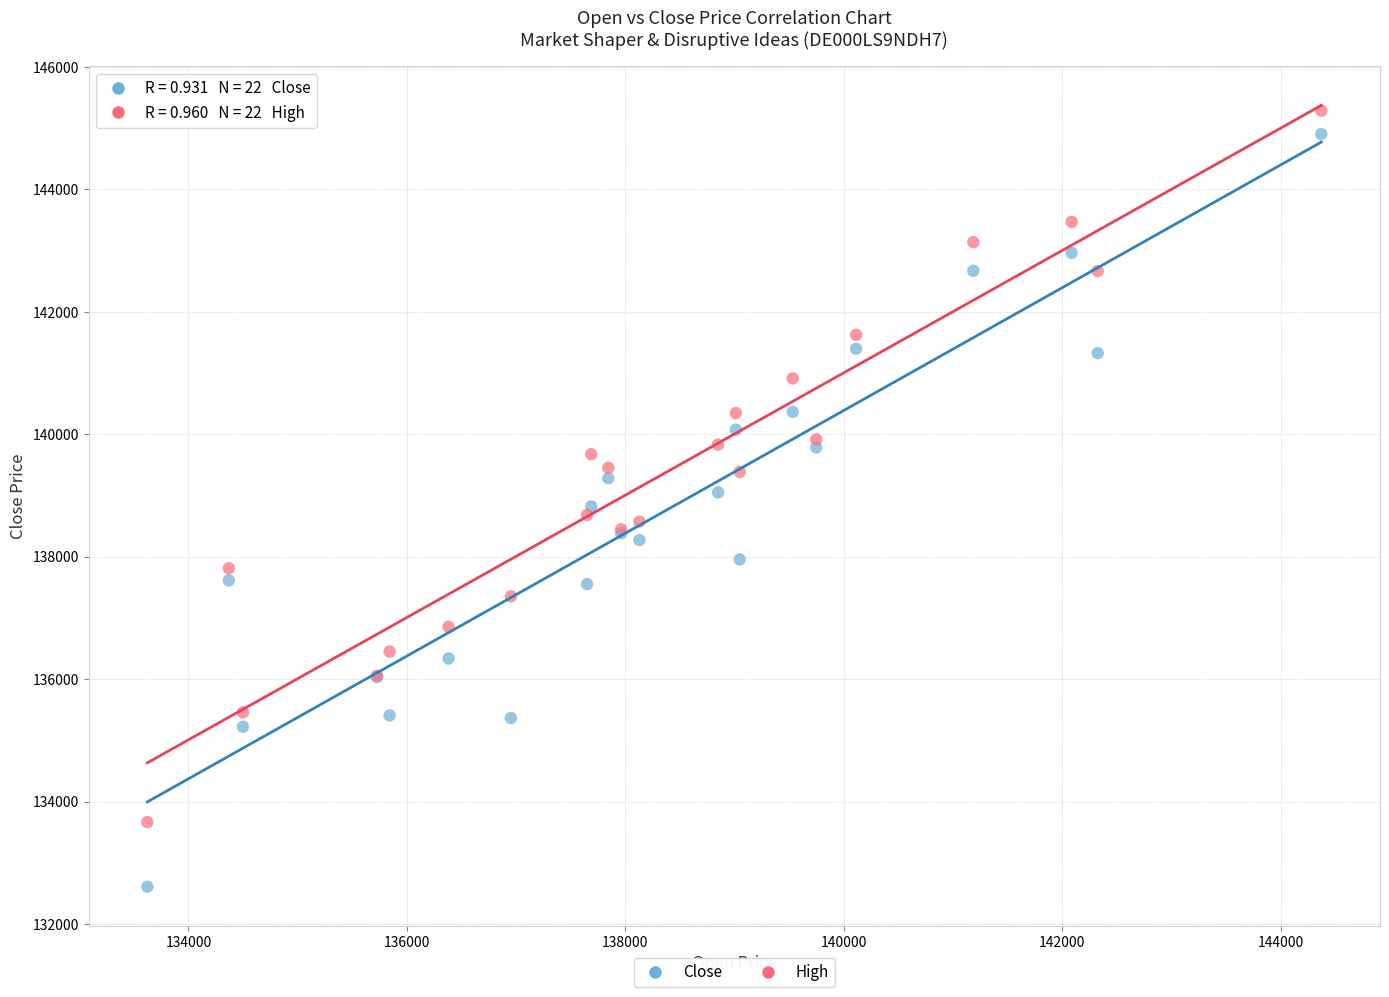

What are all the series names shown in the legend?

Close, High